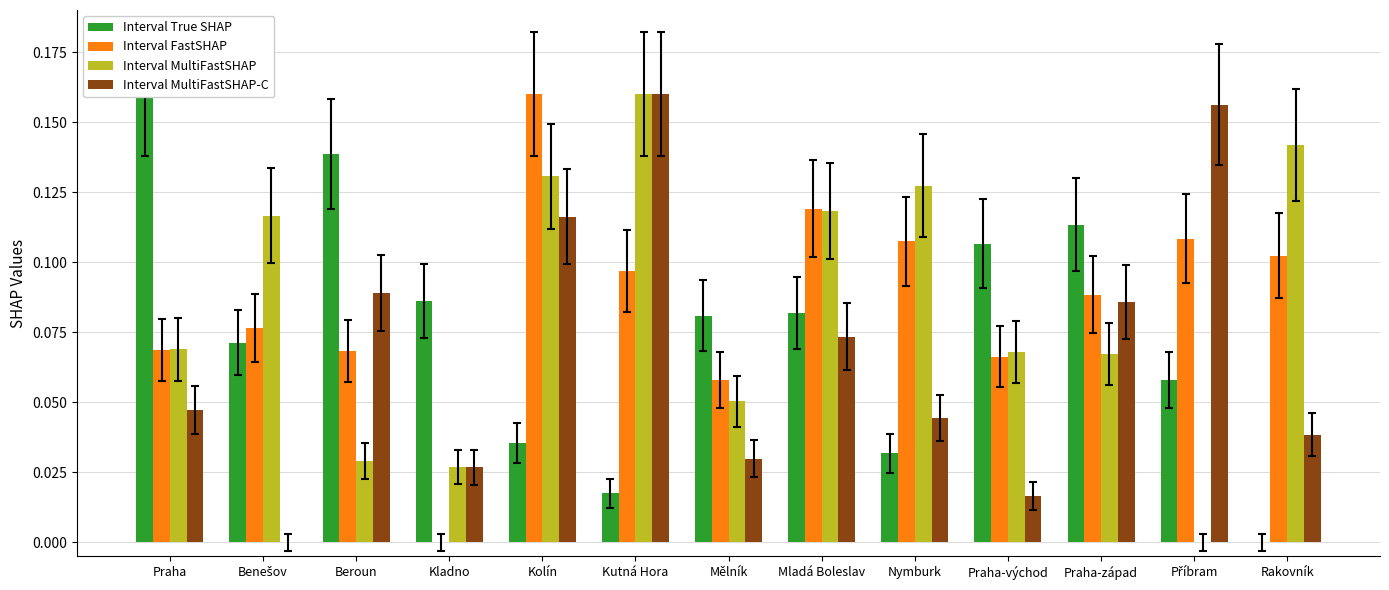

What is the difference between the maximum and minimum values in the Interval True SHAP series?

0.2